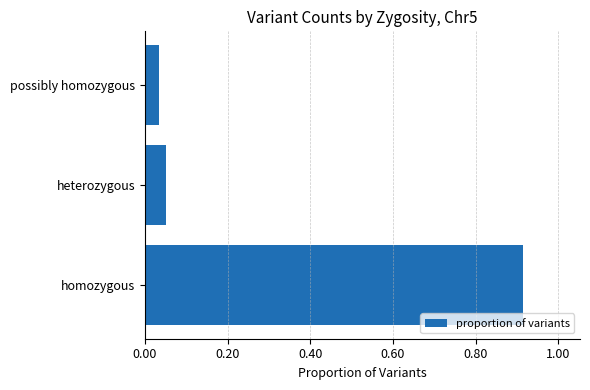

How many categories are shown in the chart?

3